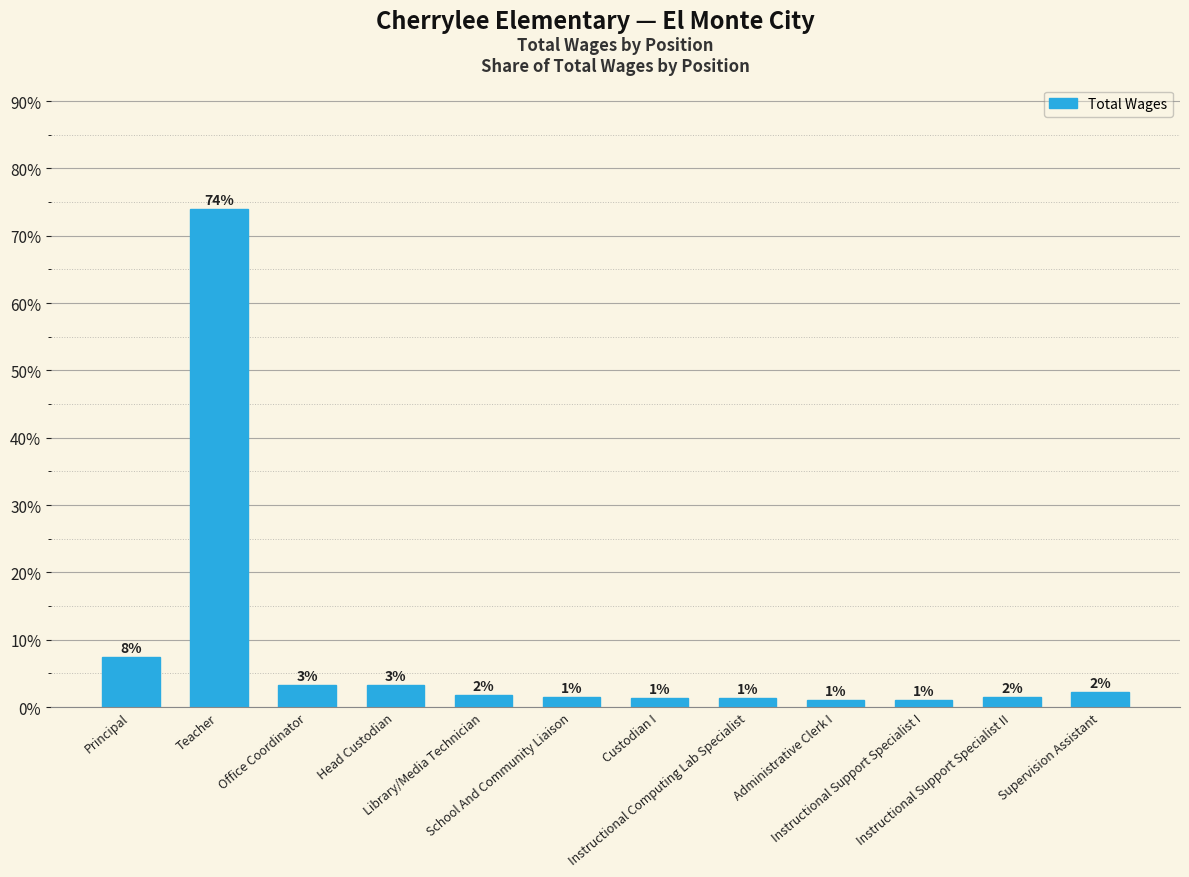

What is the difference between the second highest and second lowest values?

6.4